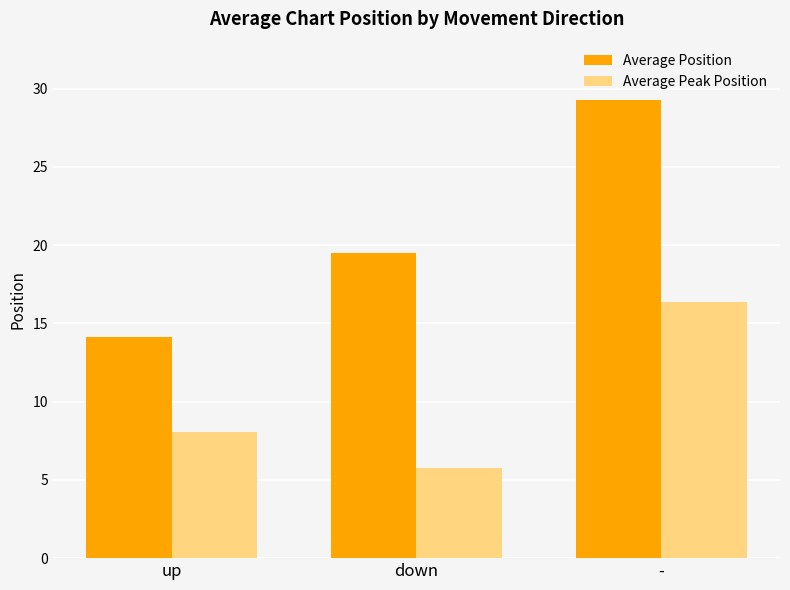

At down, list the series in order from largest to smallest.

Average Position, Average Peak Position